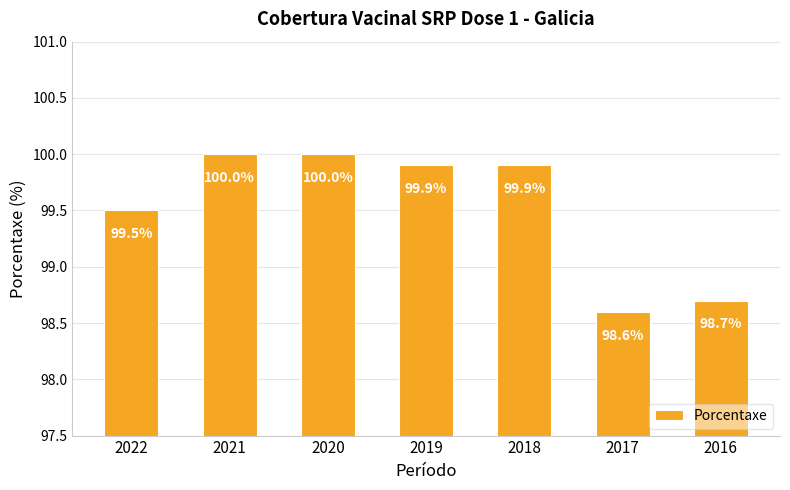

What is the sum of the values at 2021 and 2017?

198.6